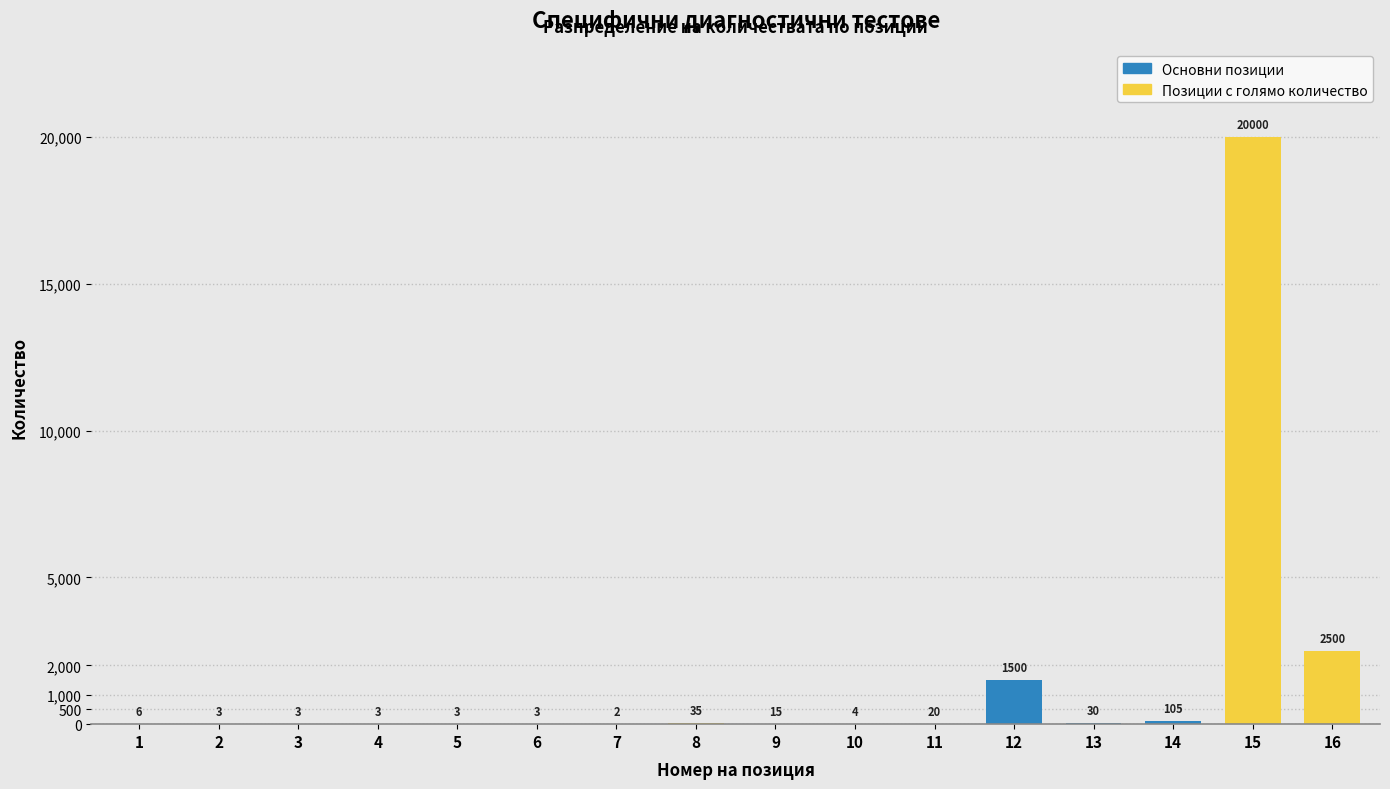

Reading left to right, list all the values displayed in this chart.

1=6	2=3	3=3	4=3	5=3	6=3	7=2	8=35	9=15	10=4	11=20	12=1500	13=30	14=105	15=20000	16=2500